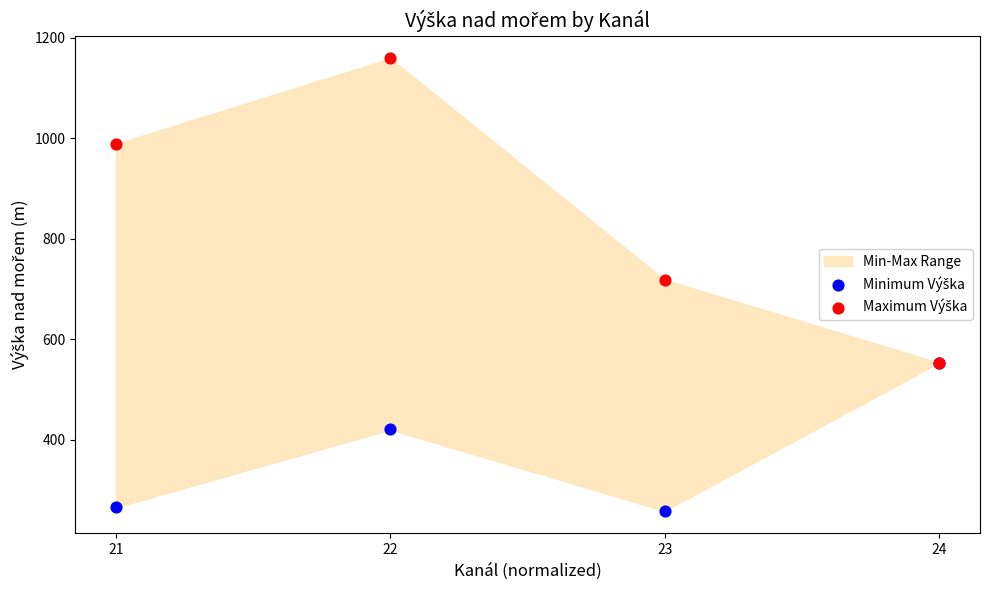

Across all series, what Y value is closest to 708?

718